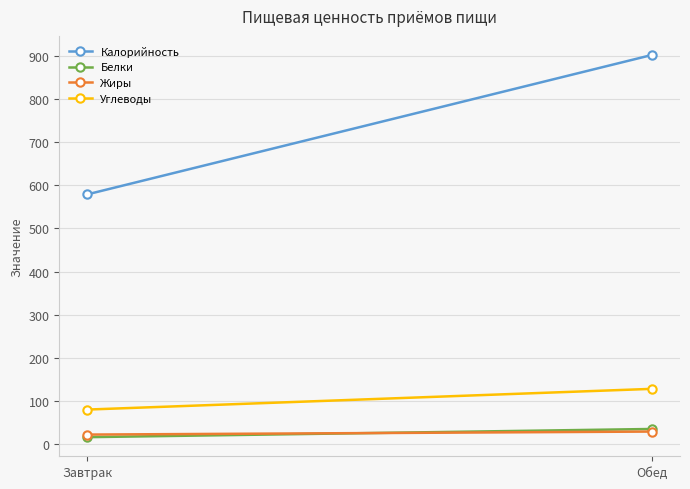

What is the sum of all Калорийность values?

1481